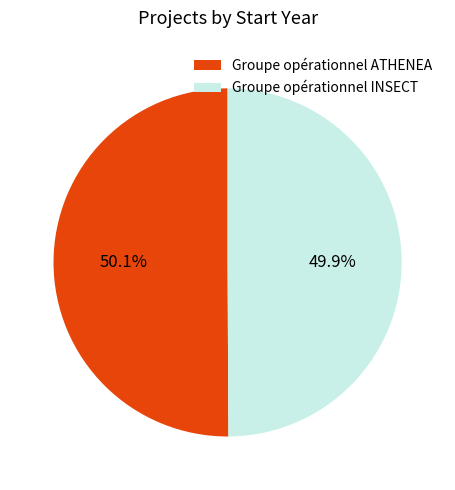

To the nearest percent, what percentage of the pie is Groupe opérationnel ATHENEA?

50%